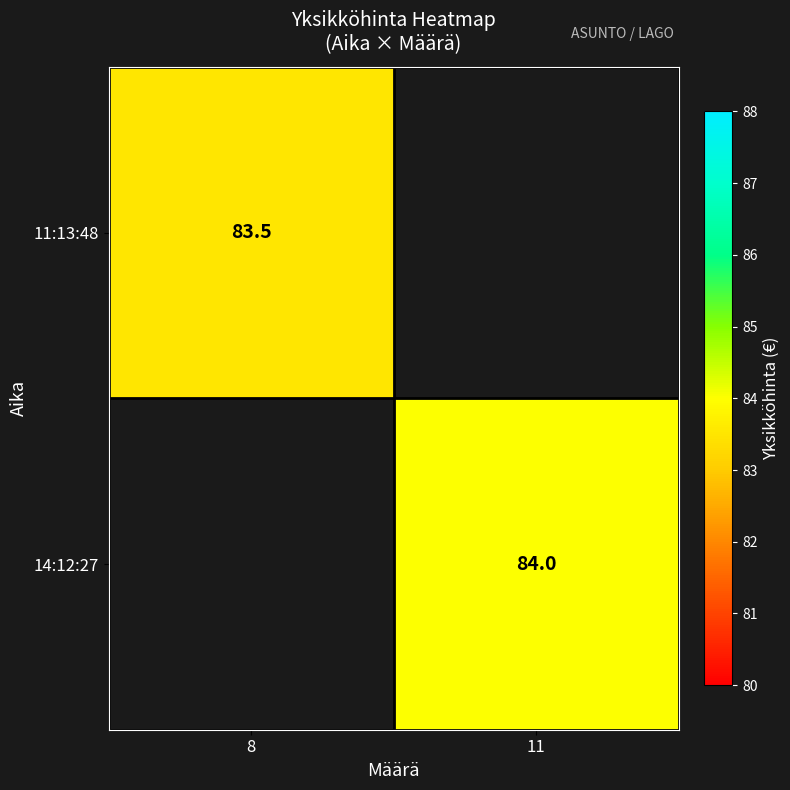

The 14:12:27 series shows 84.0 at 11. True or false?

True